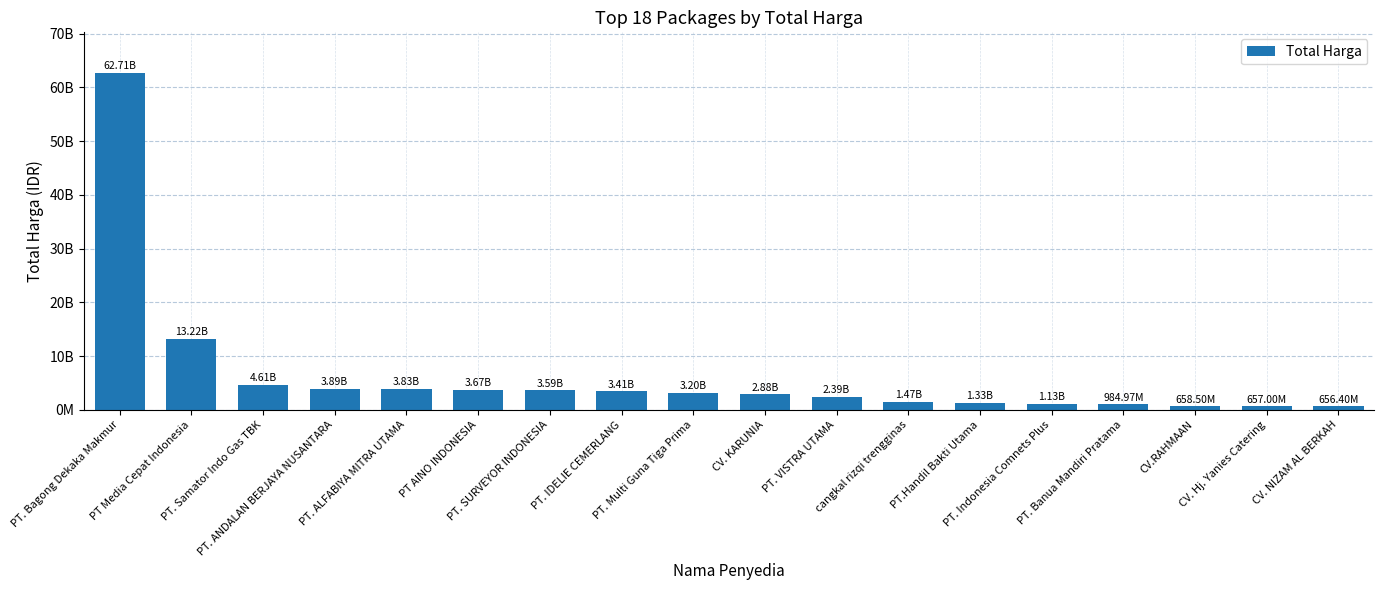

Are the bars horizontal?

No